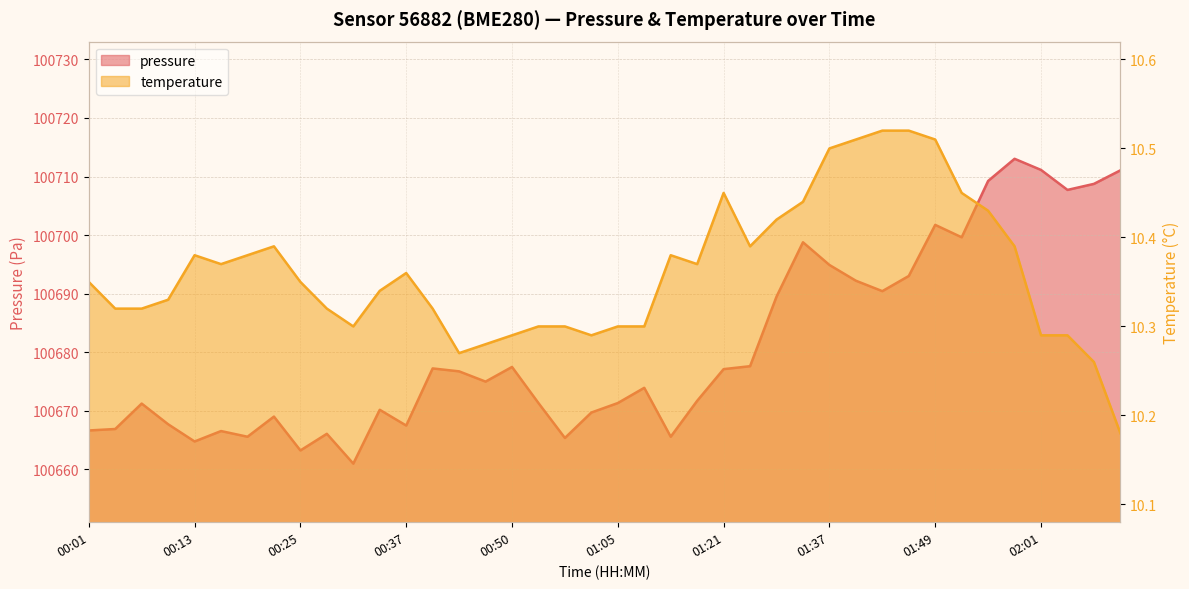

What is the label of the 38th point from the right?

00:07